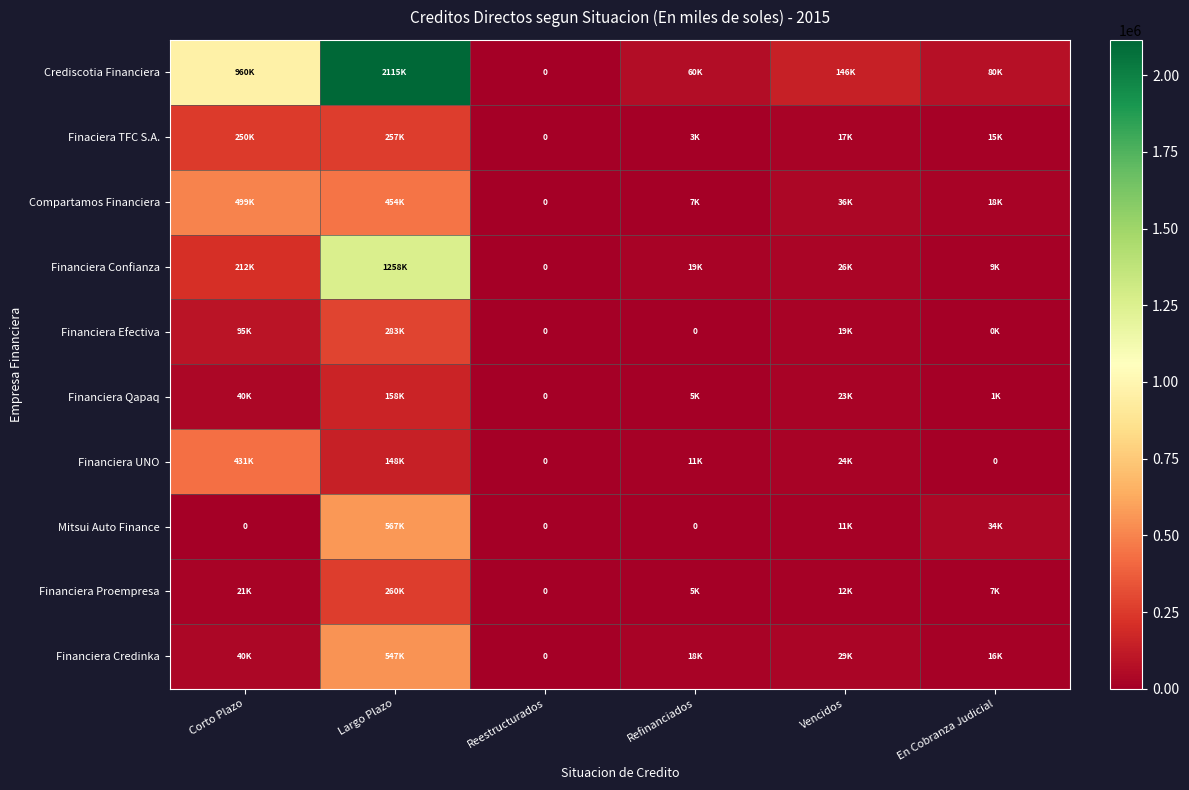

At which label is Financiera UNO closest to 215741?

Largo Plazo